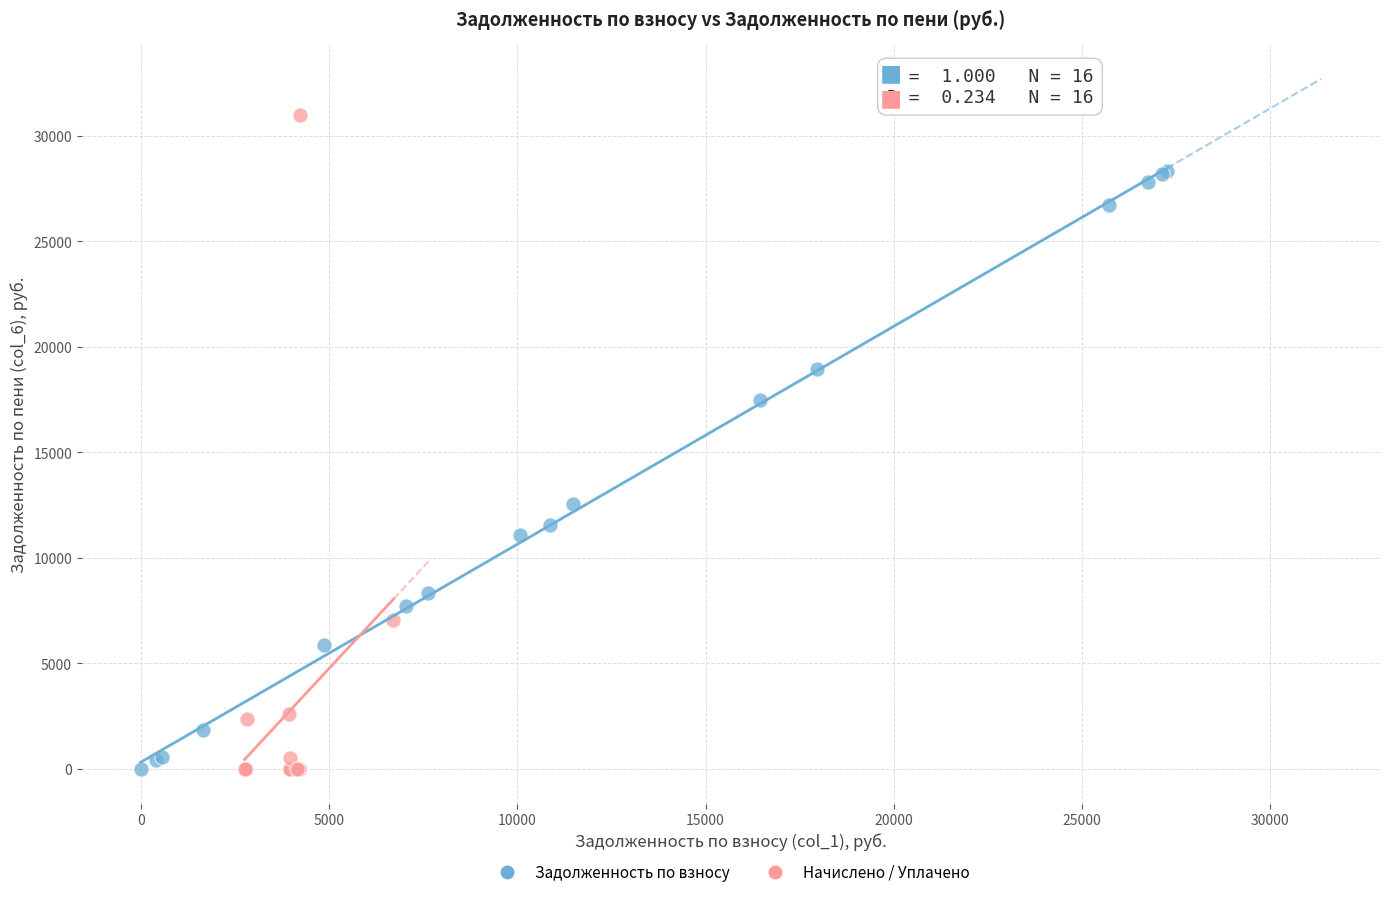

Which series reaches the maximum Y coordinate?

Начислено / Уплачено